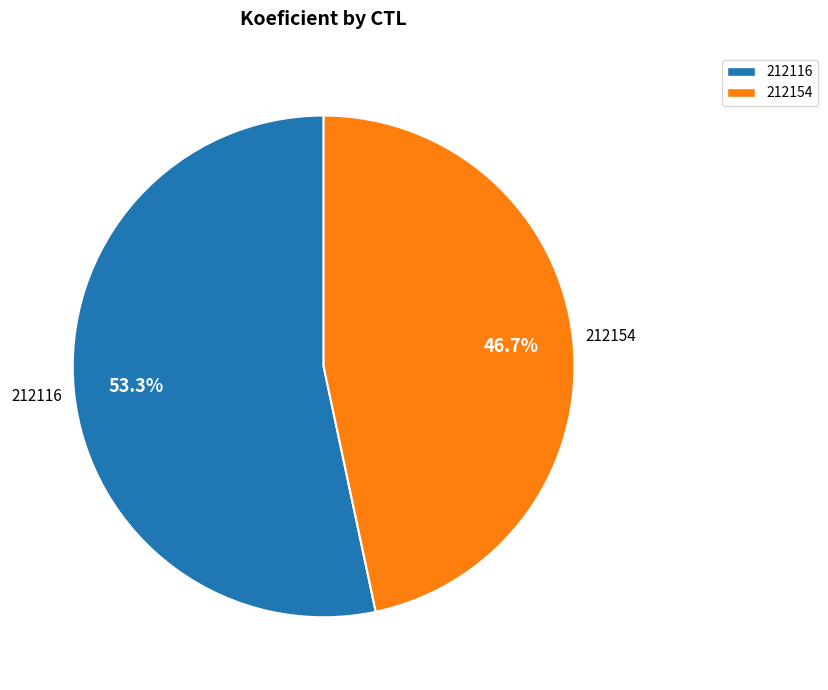

Is there any slice that represents more than half of the pie?

Yes